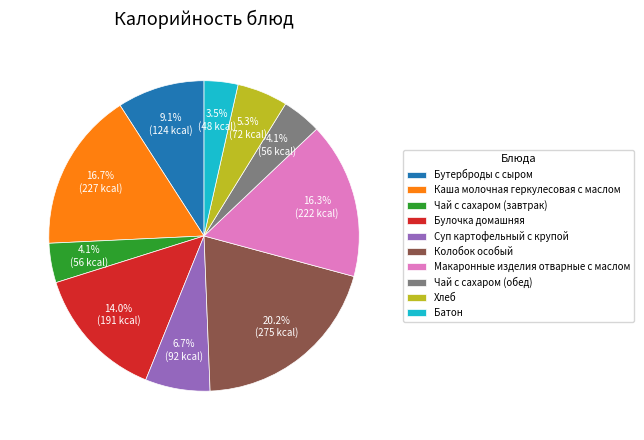

What percentage is the Колобок особый slice, to the nearest percent?

20%